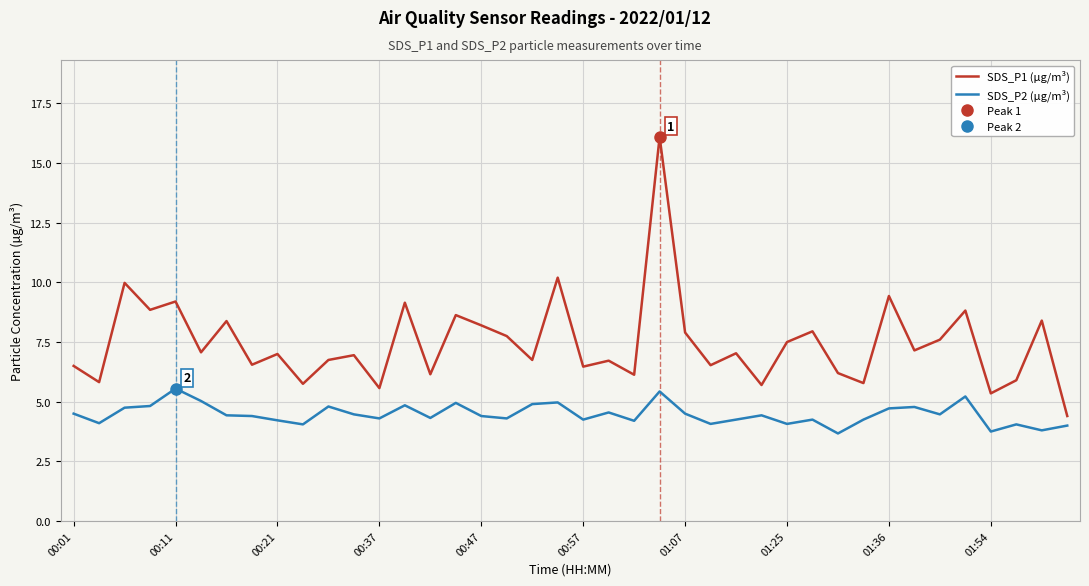

True or false: SDS_P2 (µg/m³) and SDS_P1 (µg/m³) cross at least once.

False